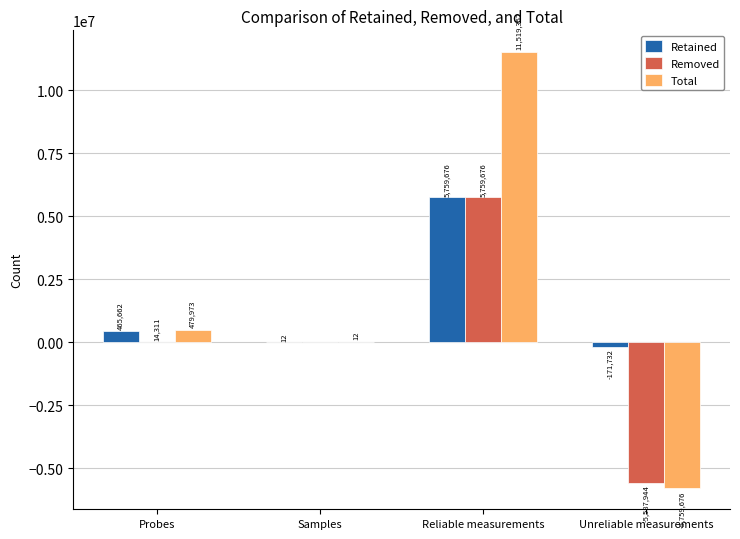

True or false: Retained has a value of 5759676 at Reliable measurements.

True